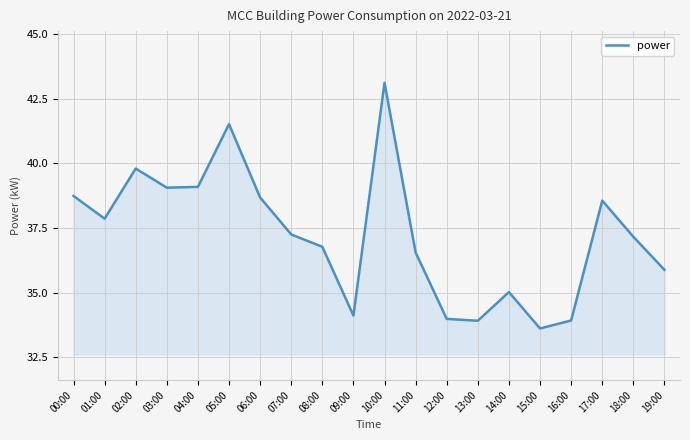

What is the average value?

37.2